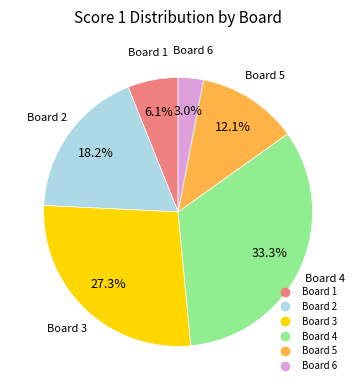

Is there a majority slice in this chart?

No